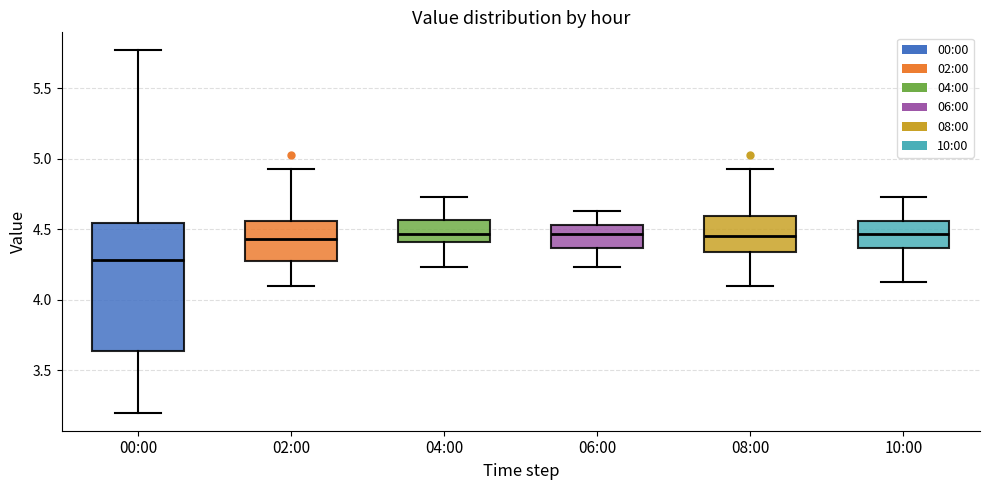

Reading left to right, transcribe this box plot: for each box, give where its median line is, the range the box spans, and where its two whiskers end, as read against the y-axis. The values are not printed on the chart, so give them approximately, as read against the axis.

00:00: median 4.30, box 3.65 to 4.55, whiskers 3.20 to 5.75
02:00: median 4.45, box 4.30 to 4.55, whiskers 4.10 to 4.95
04:00: median 4.45, box 4.40 to 4.55, whiskers 4.25 to 4.75
06:00: median 4.45, box 4.35 to 4.55, whiskers 4.25 to 4.65
08:00: median 4.45, box 4.35 to 4.60, whiskers 4.10 to 4.95
10:00: median 4.45, box 4.35 to 4.55, whiskers 4.15 to 4.75